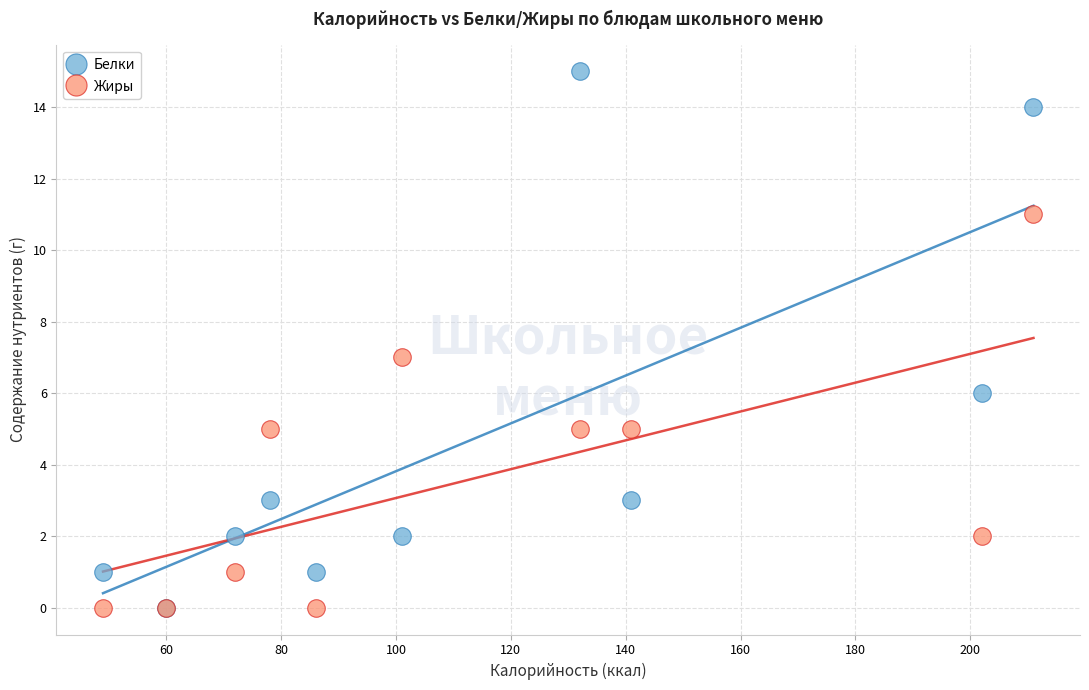

Which series reaches the maximum Y coordinate?

Белки